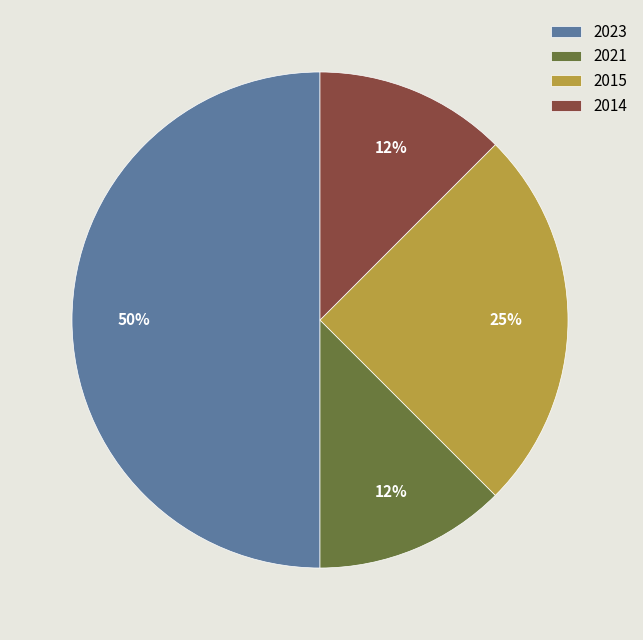

Does 2014 represent more than half of the total?

No